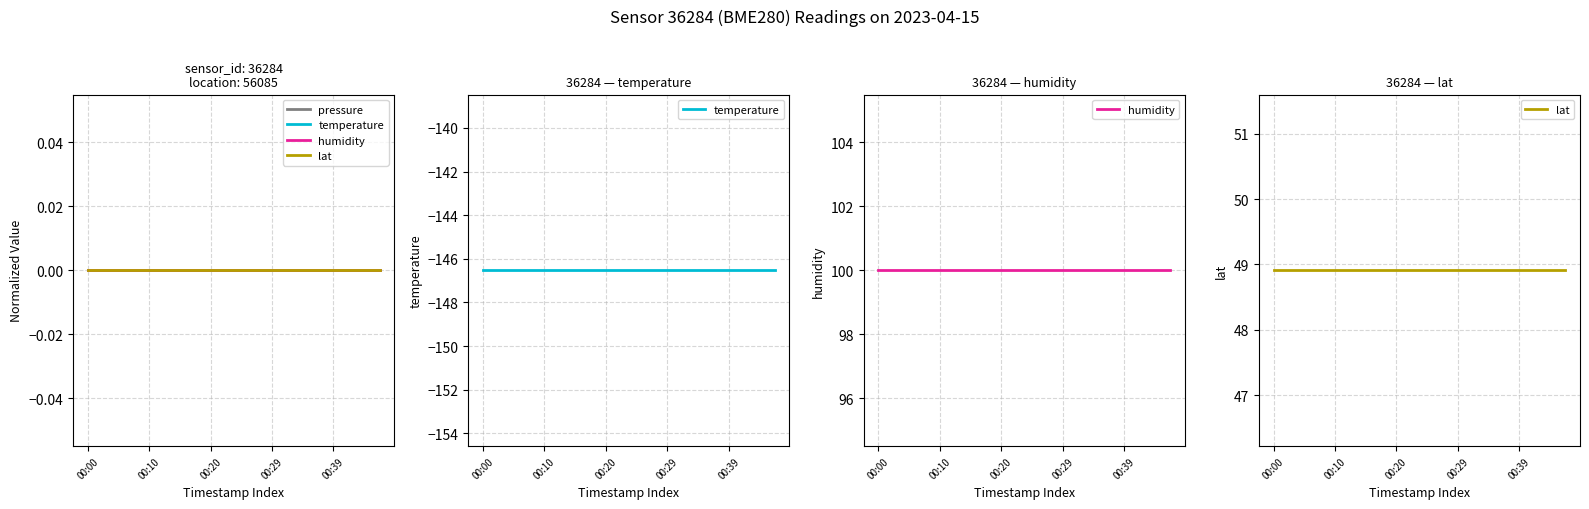

At which label is temperature closest to -146?

00:00